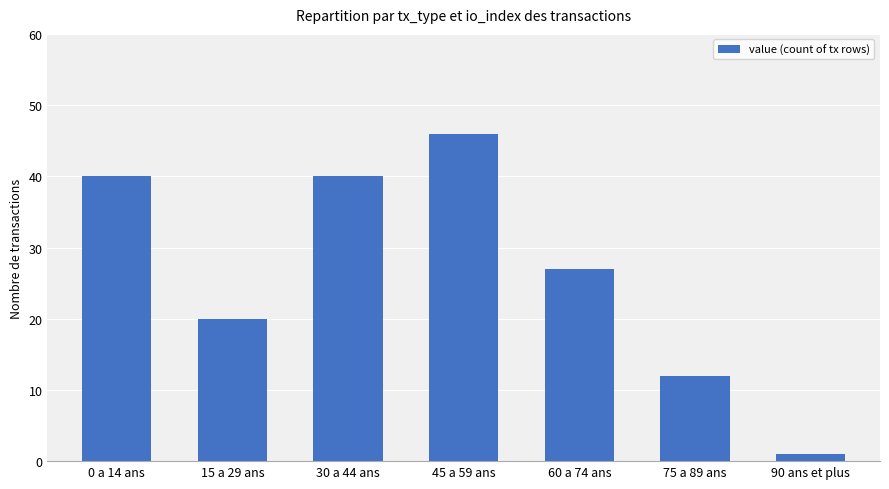

What is the label of the 2nd bar from the left?

15 a 29 ans